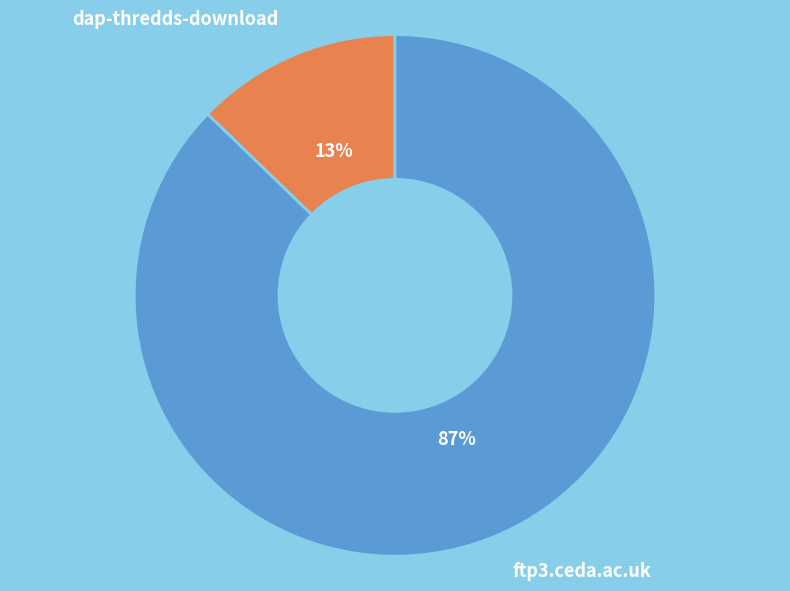

Is there any slice that represents more than half of the pie?

Yes